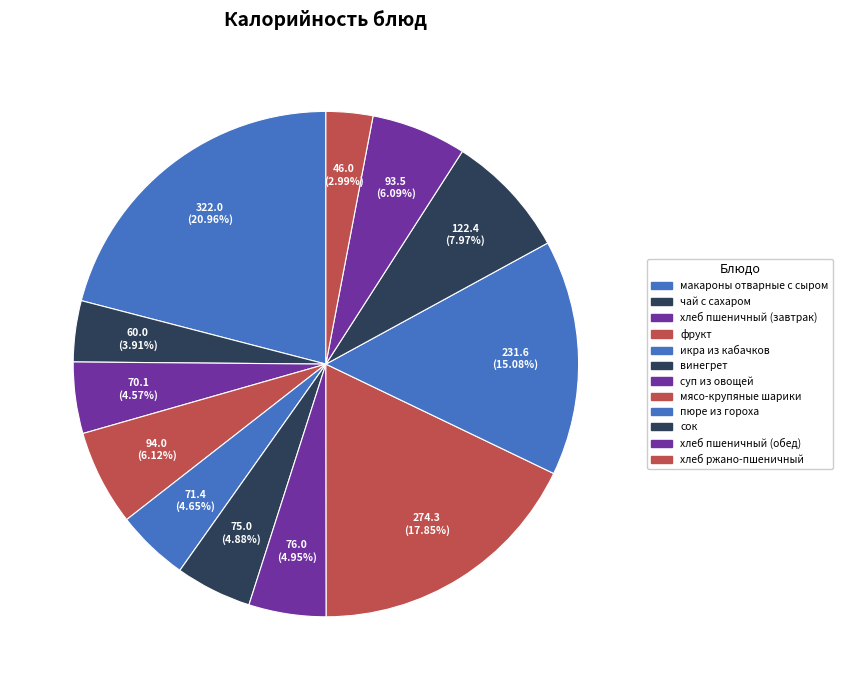

Does мясо-крупяные шарики account for over 50% of the chart?

No